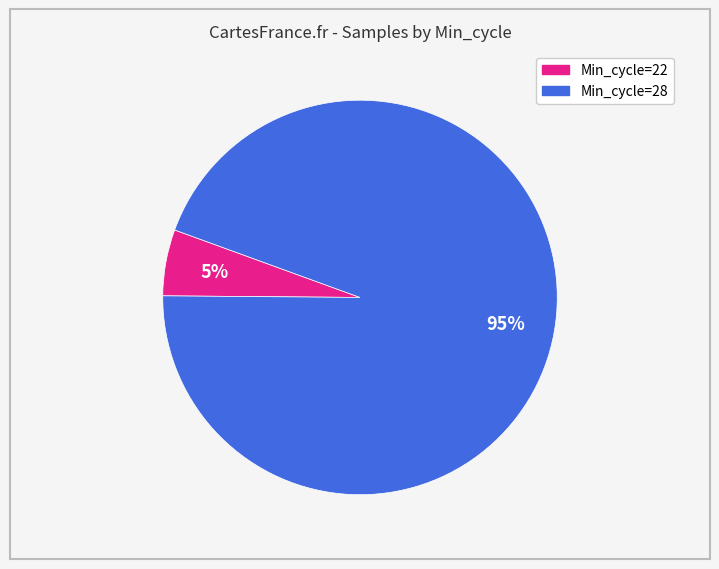

To the nearest percent, what is the average slice percentage?

50%